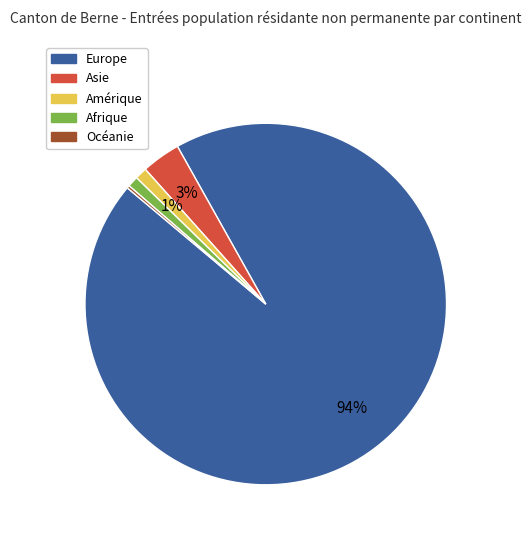

To the nearest percent, what percentage of the pie is Asie?

3%